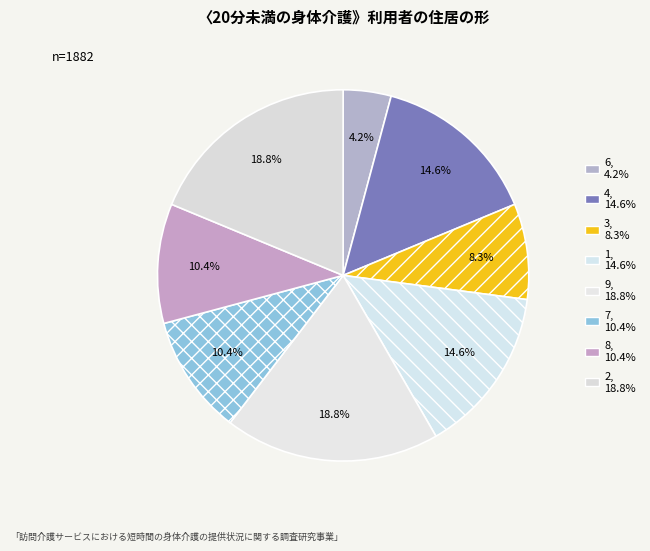

Which has a higher value, 4 or 2?

2